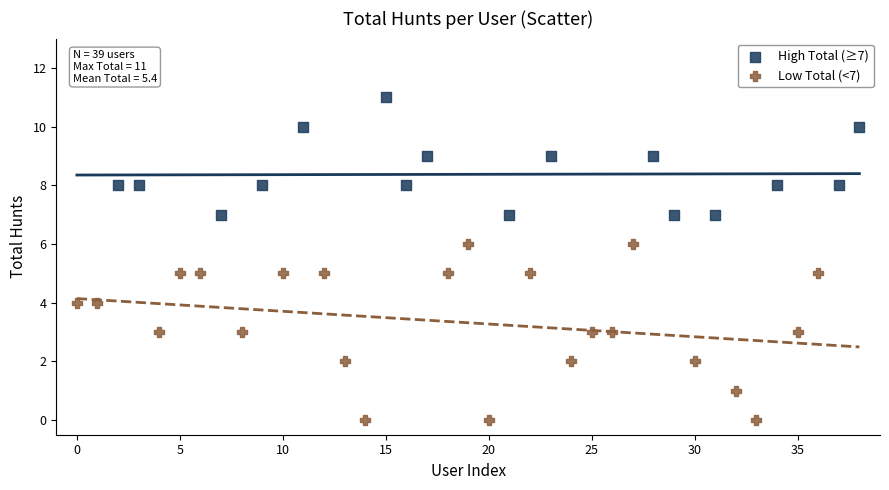

Which series reaches the minimum Y coordinate?

Low Total (<7)